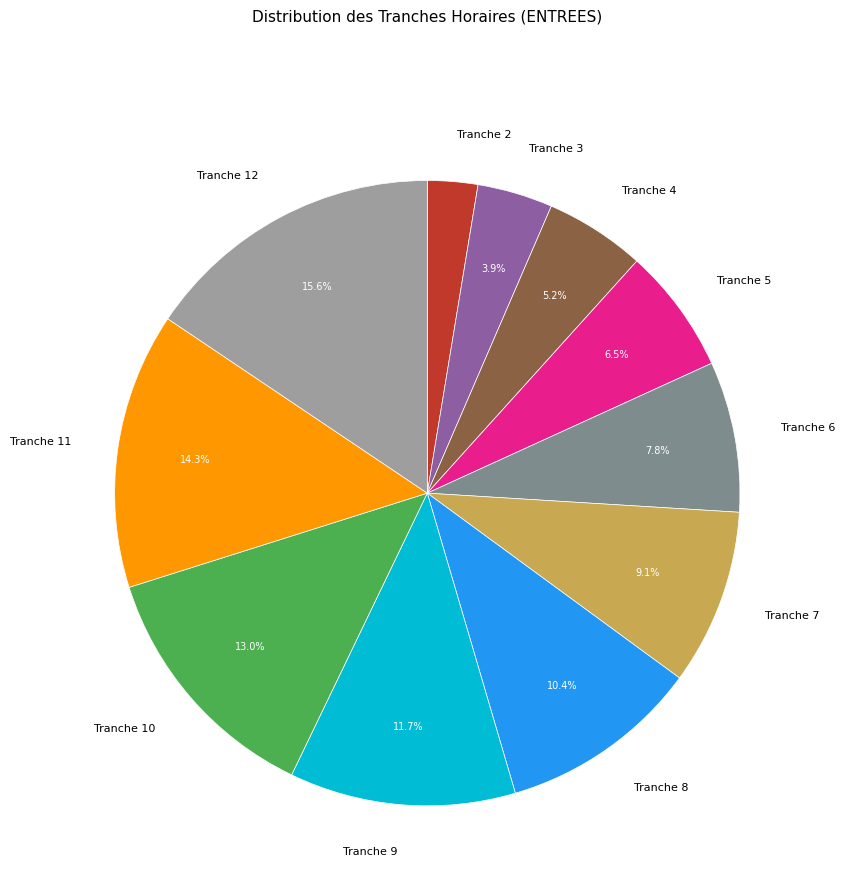

Rank the categories by value from highest to lowest.

Tranche 12, Tranche 11, Tranche 10, Tranche 9, Tranche 8, Tranche 7, Tranche 6, Tranche 5, Tranche 4, Tranche 3, Tranche 2